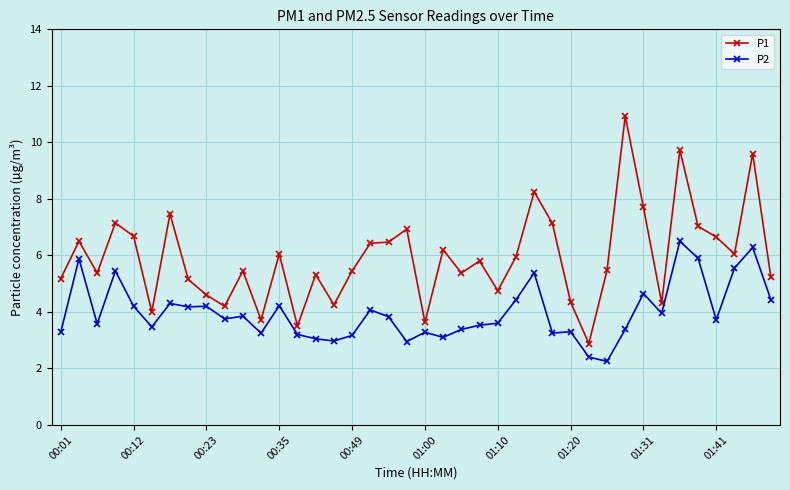

Which series has the largest total across all categories?

P1